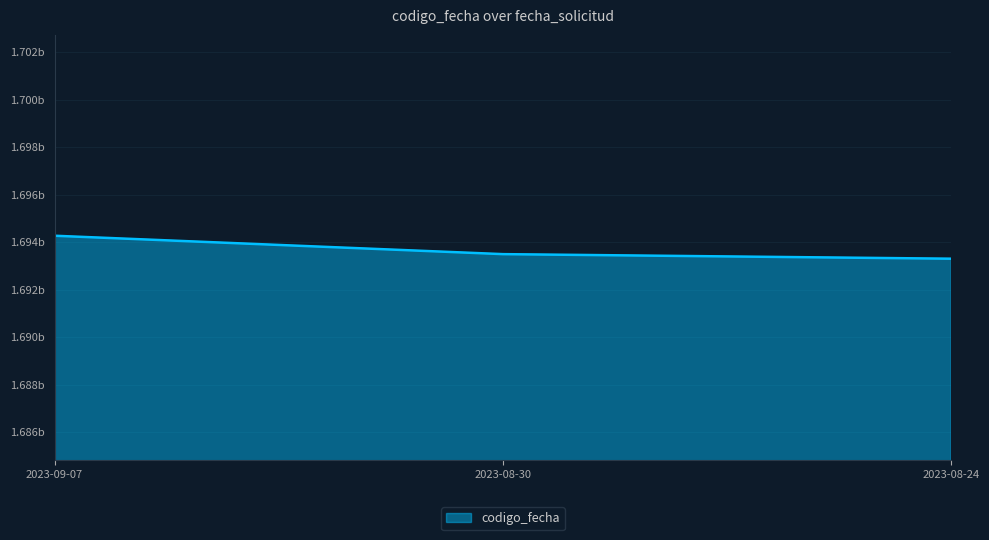

What is the smallest value displayed?

1693300722